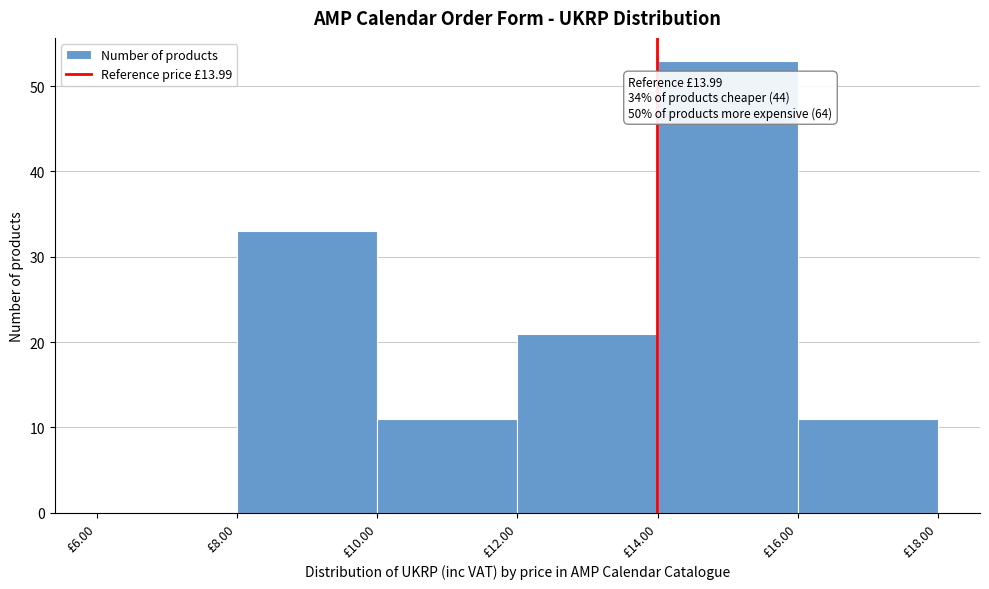

Which range on the x-axis has the tallest bar?

14 to 16